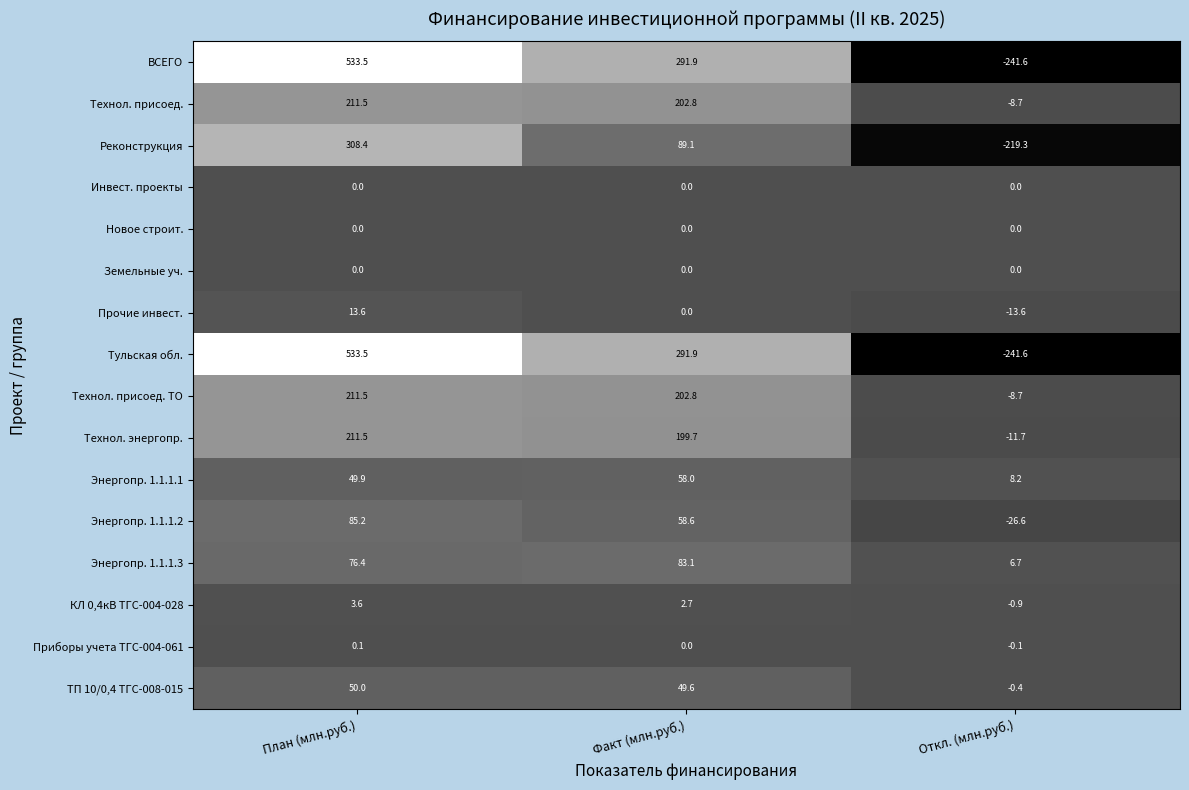

What is the minimum value shown in the chart?

-241.6